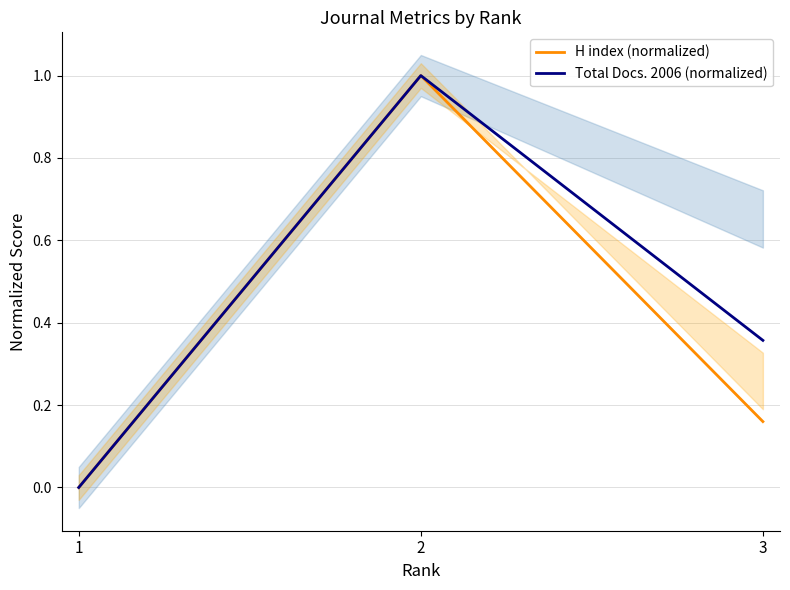

Count the number of data series in this chart.

2